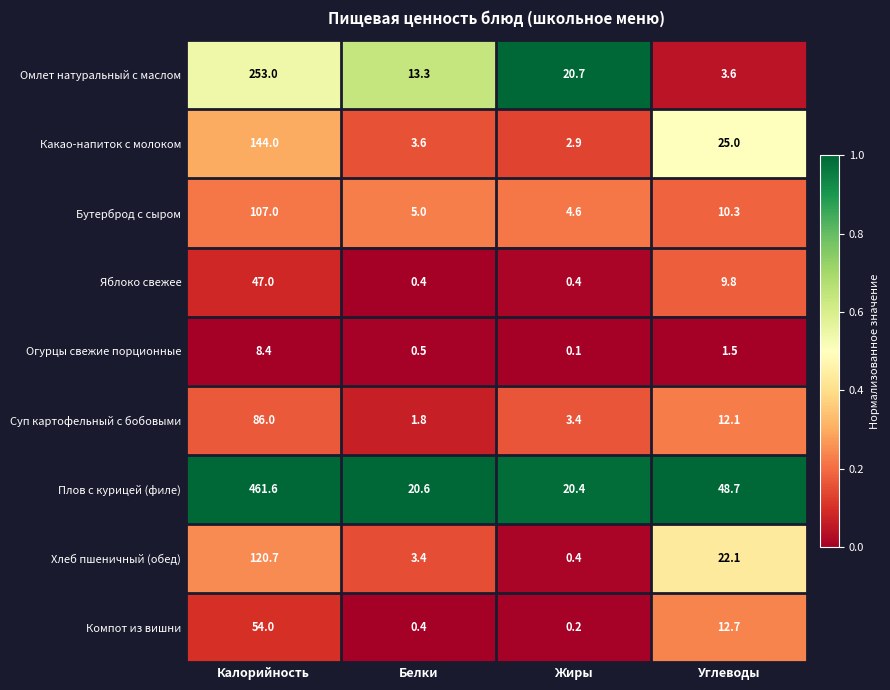

What is the total value across all series at Белки?

49.0